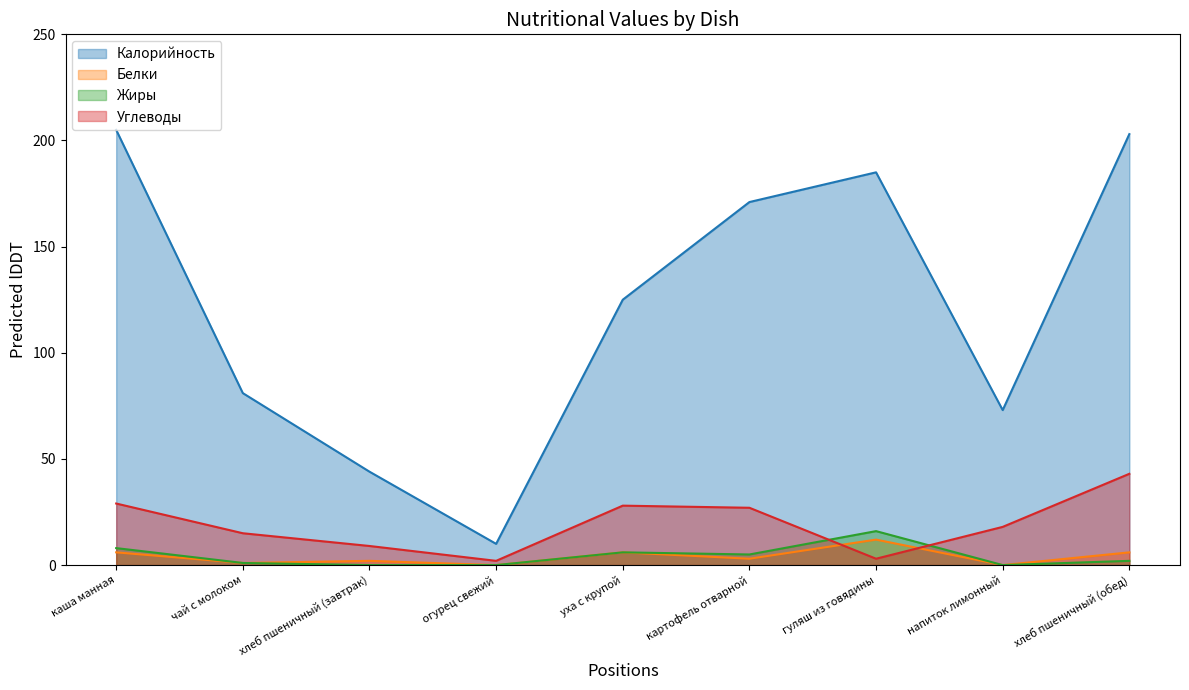

What is the label of the 3rd point from the left?

хлеб пшеничный (завтрак)